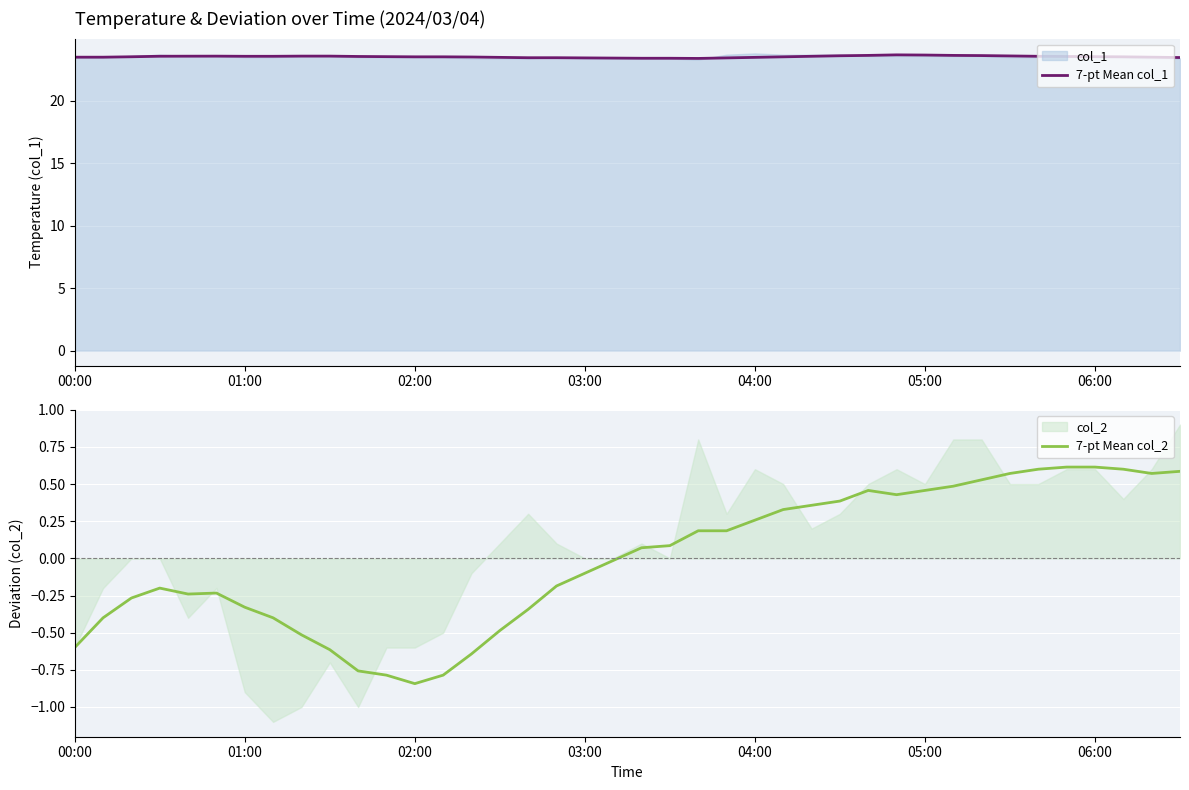

The value of 7-pt Mean col_1 at 01:00 is 14.3. True or false?

False